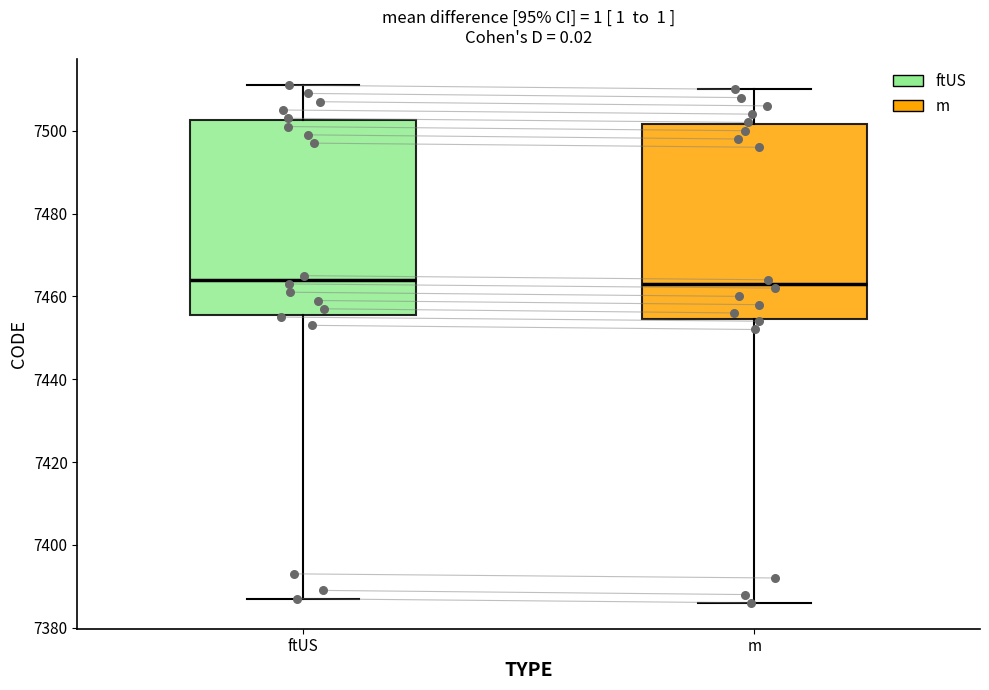

Where does the upper whisker of the box for ftUS end on the y-axis? The values are not printed on the chart, so give them approximately, as read against the axis.

7512